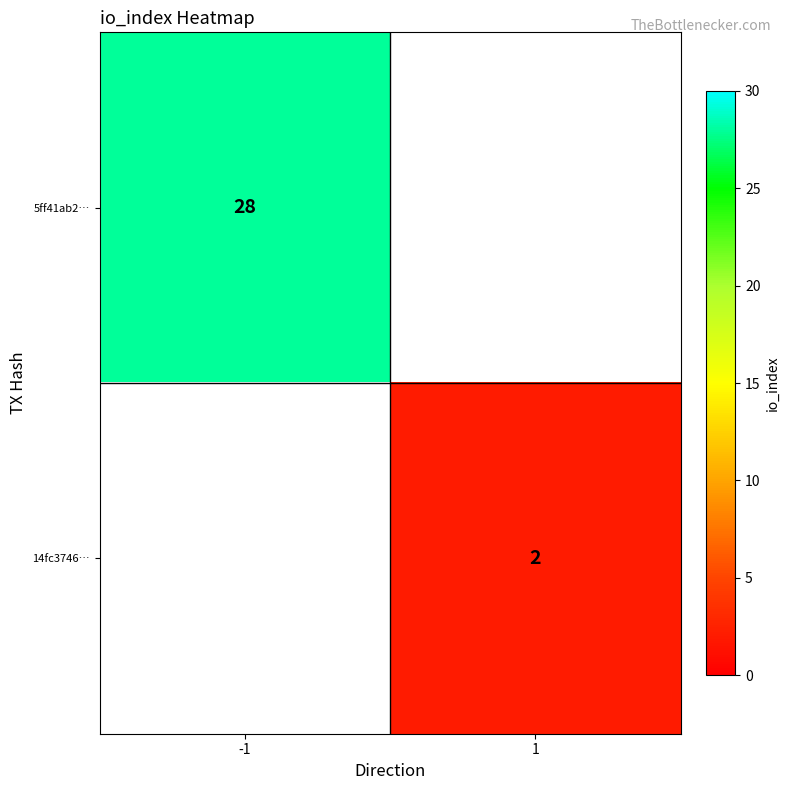

Is it true that 14fc3746… equals 2 at 1?

True